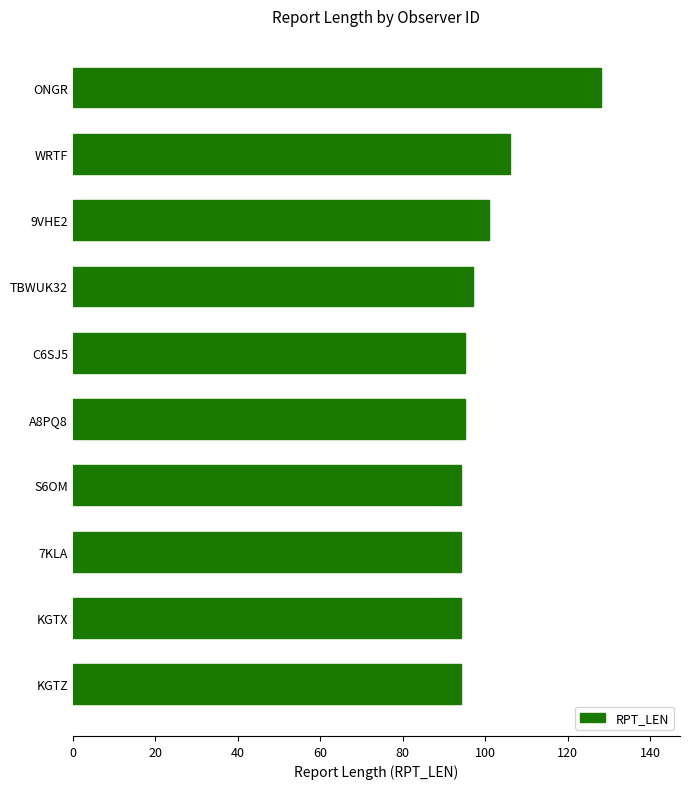

What is the change in value from KGTX to TBWUK32?

+3